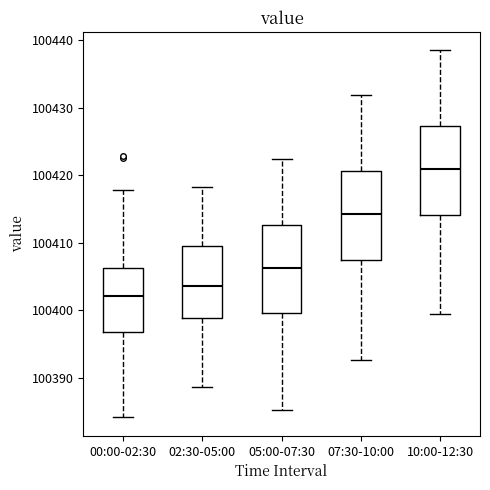

Reading left to right, transcribe this box plot: for each box, give where its median line is, the range the box spans, and where its two whiskers end, as read against the y-axis. The values are not printed on the chart, so give them approximately, as read against the axis.

00:00-02:30: median 100402, box 100397 to 100406, whiskers 100384 to 100418
02:30-05:00: median 100404, box 100399 to 100410, whiskers 100389 to 100418
05:00-07:30: median 100406, box 100400 to 100413, whiskers 100385 to 100422
07:30-10:00: median 100414, box 100407 to 100421, whiskers 100393 to 100432
10:00-12:30: median 100421, box 100414 to 100427, whiskers 100399 to 100439